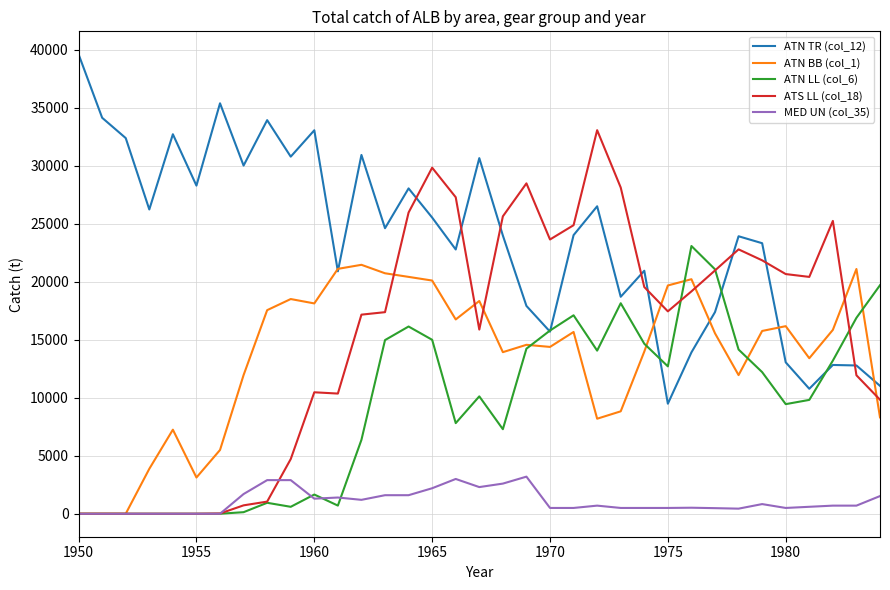

What is the maximum value shown in the chart?

39623.0